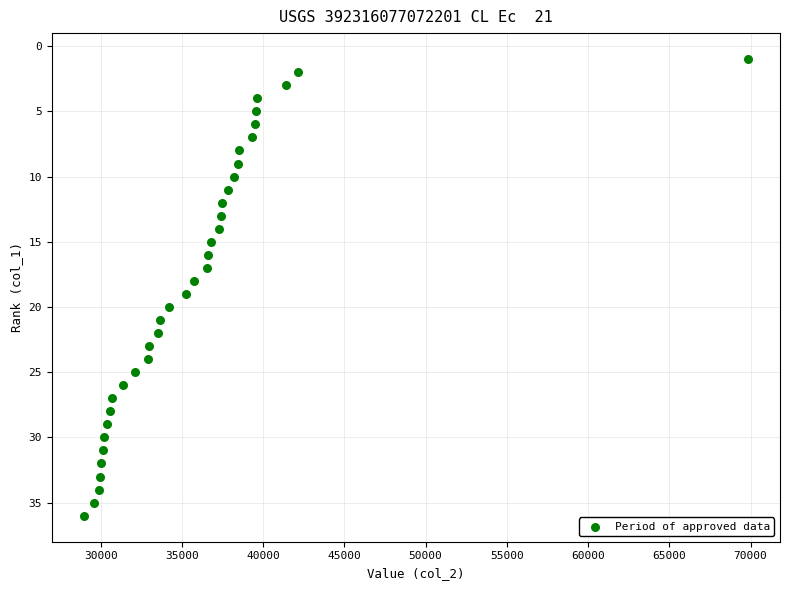

What is the range of X values (max minus min)?

40823